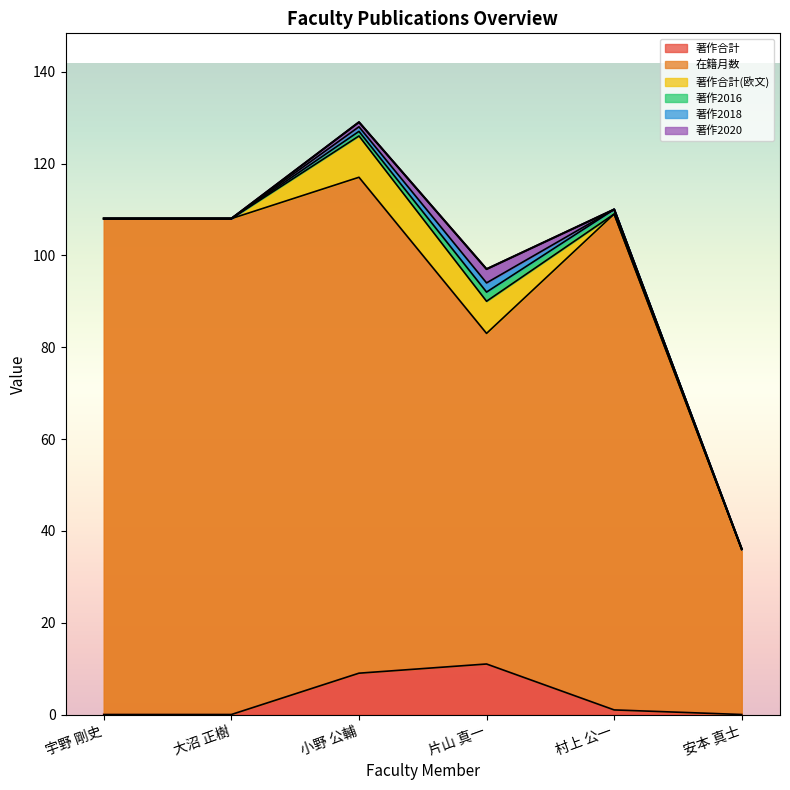

How many interior local peaks does the 著作2018 series have?

1